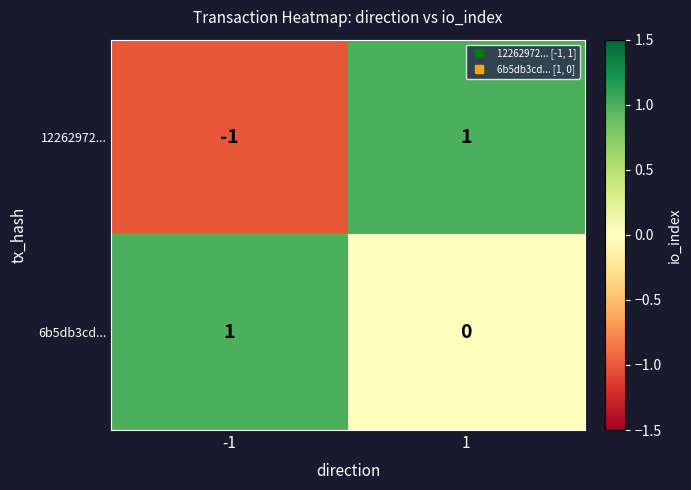

At -1, list the series in order from largest to smallest.

6b5db3cd..., 12262972...